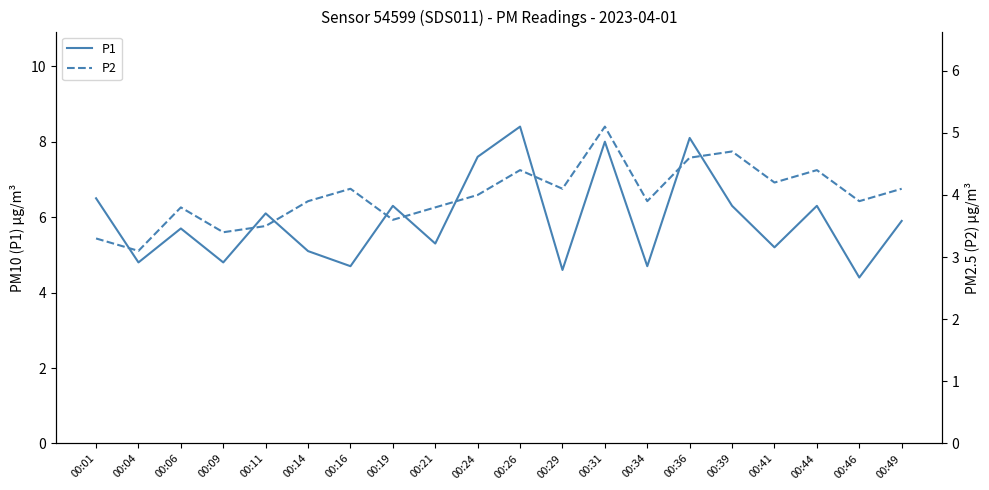

Between 00:09 and 00:46, which is larger?

00:09